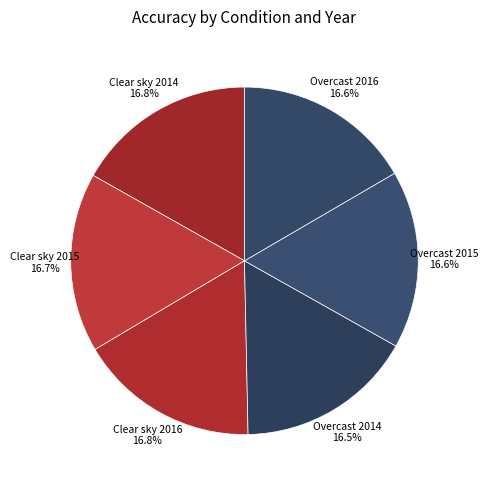

How many slices are in this pie chart?

6